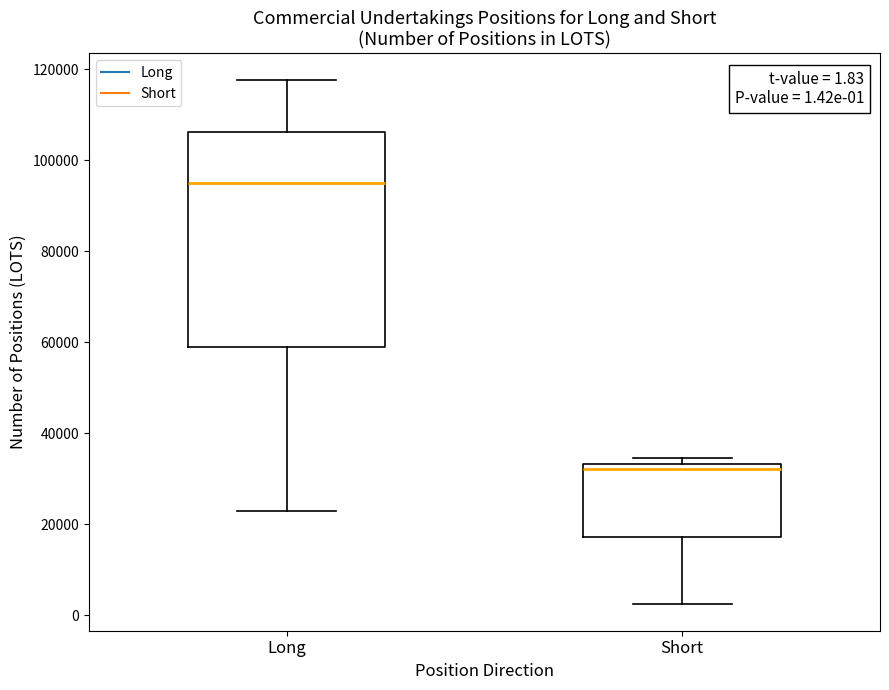

Which box's median line is the lowest?

Short